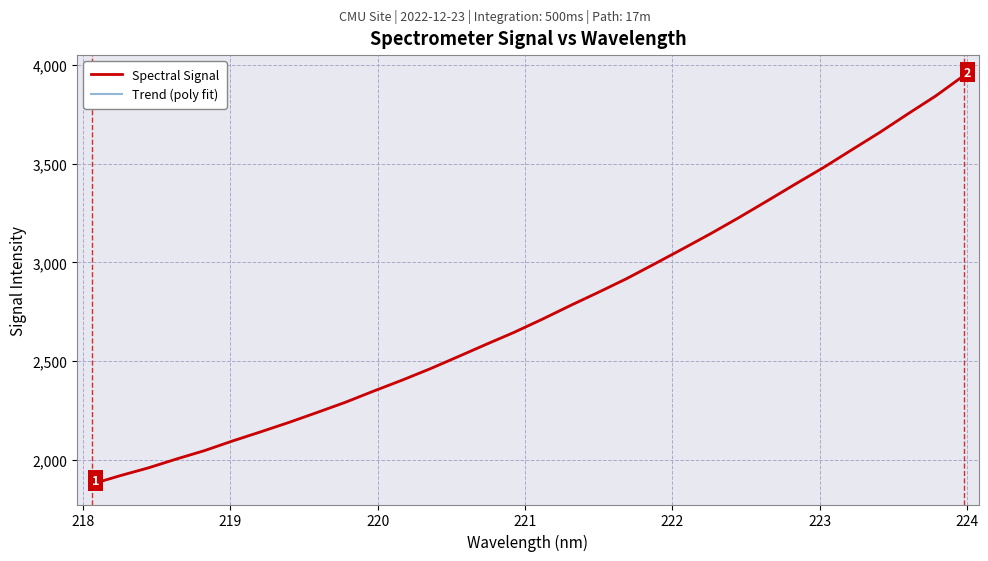

What is the greatest value displayed?

3946.2